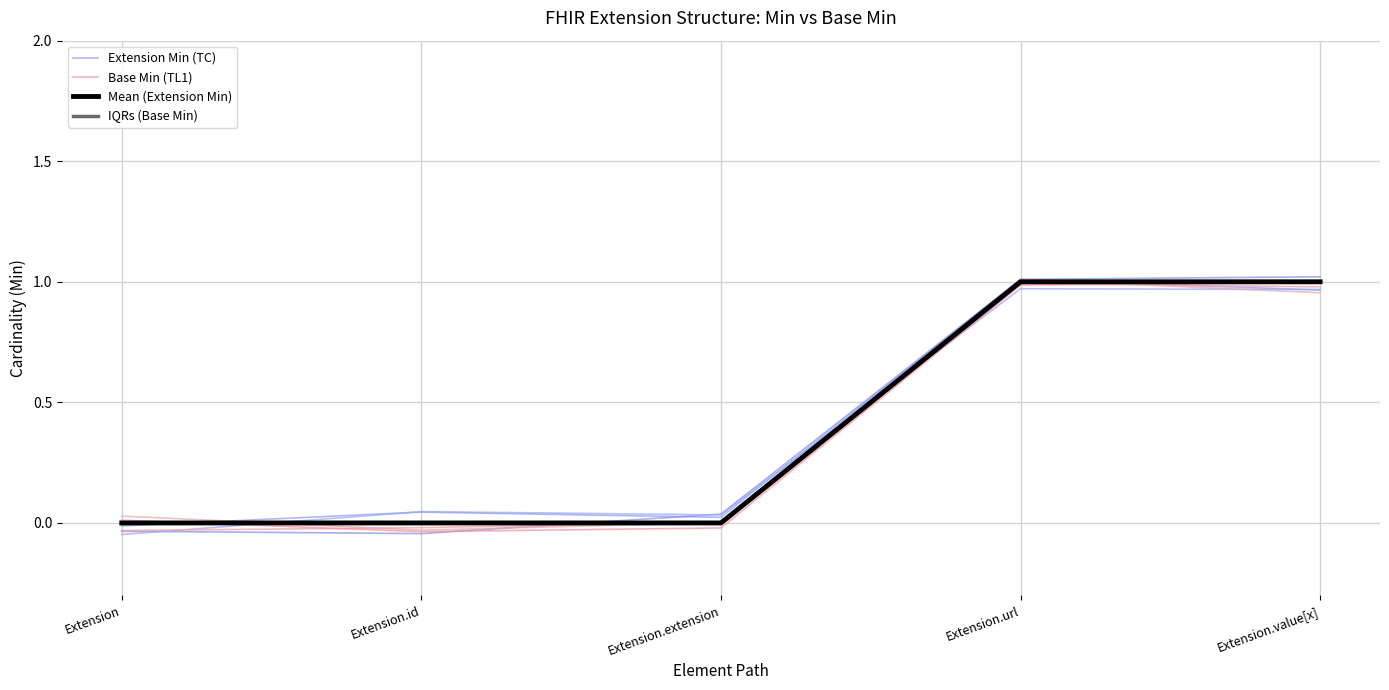

The value of Mean (Extension Min) at Extension is 0.0. True or false?

True